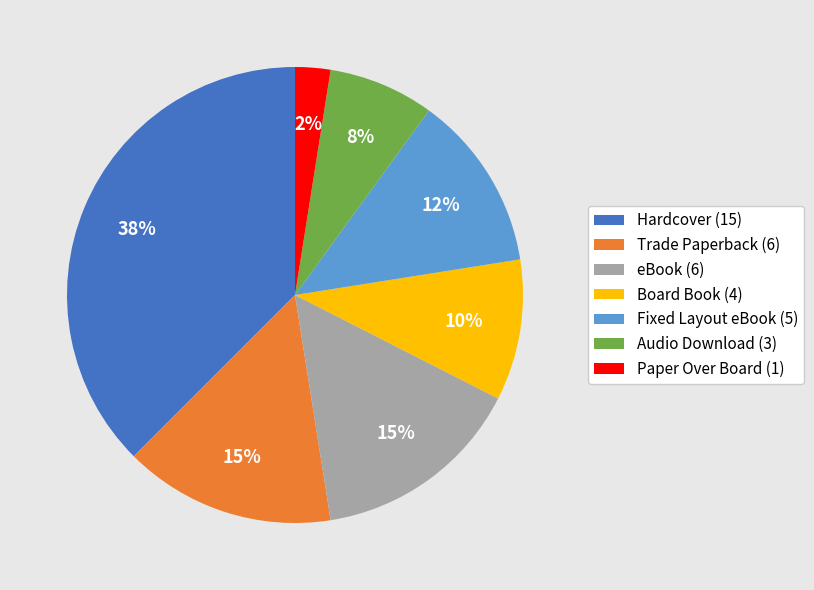

To the nearest percent, what is the average slice percentage?

14%